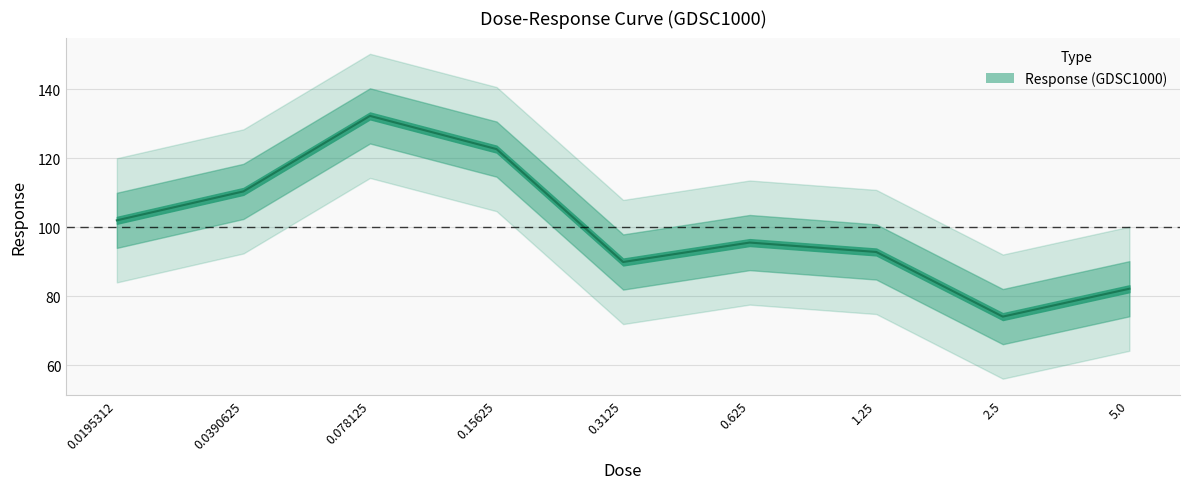

What is the sum of all values?

902.4